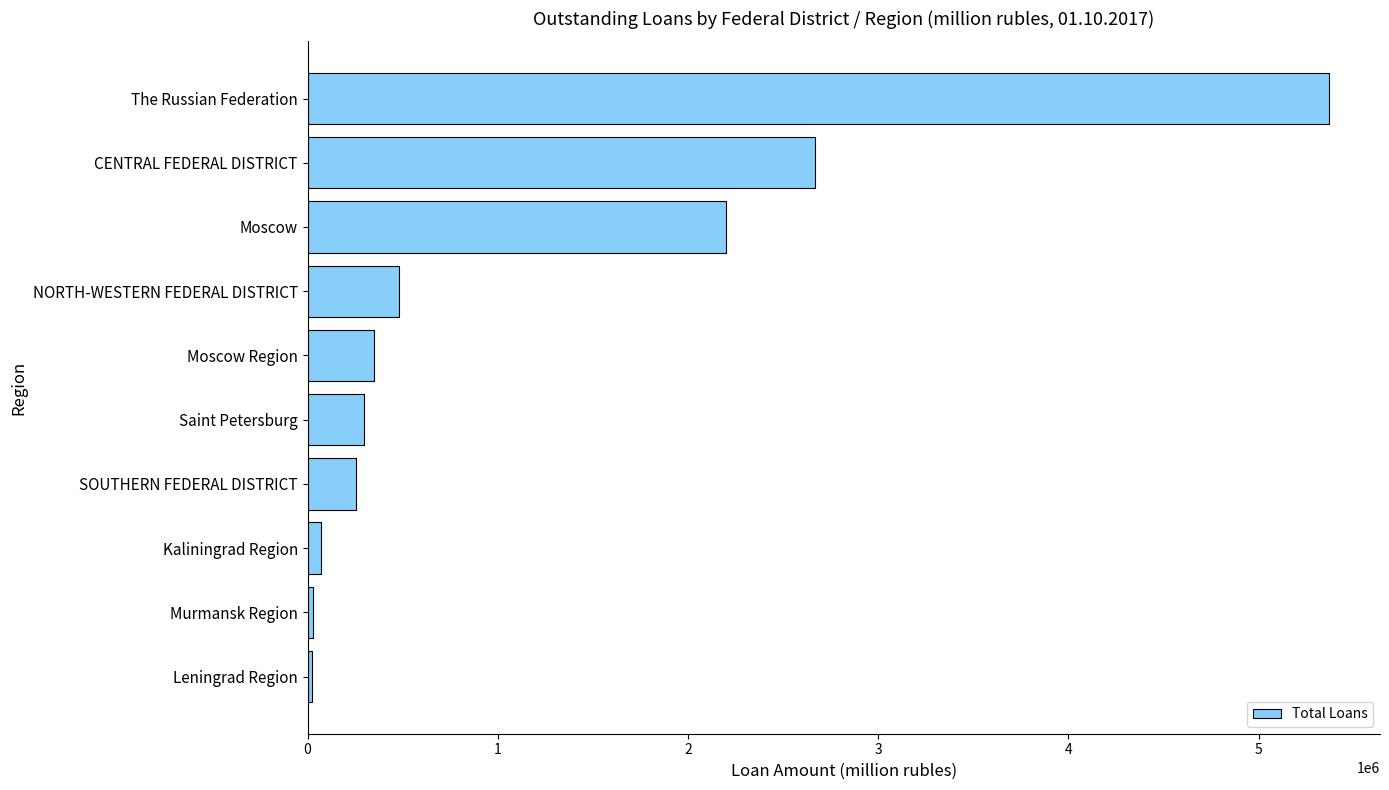

What is the greatest value displayed?

5369790